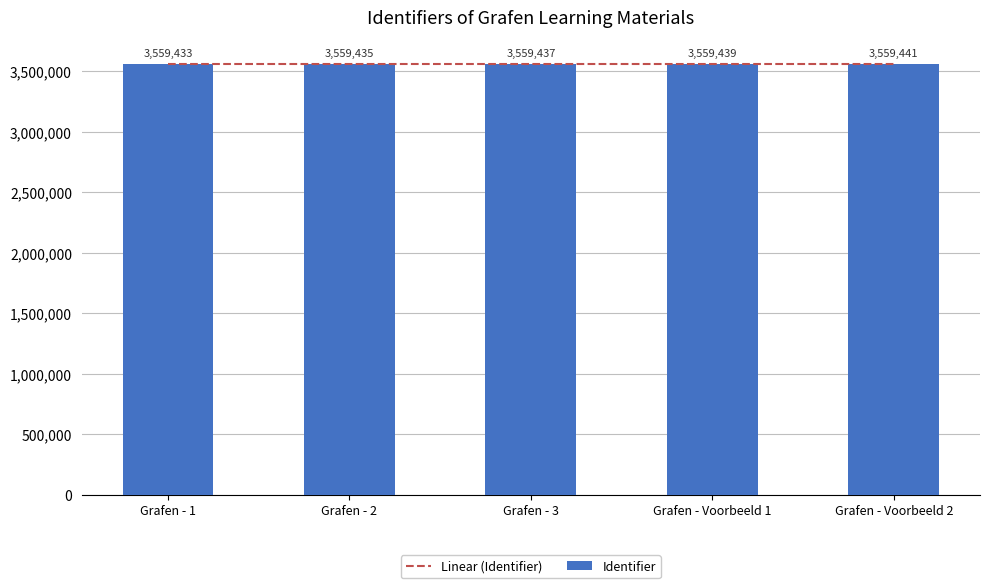

Reading right to left, what are all the values shown in this chart?

3559441	3559439	3559437	3559435	3559433